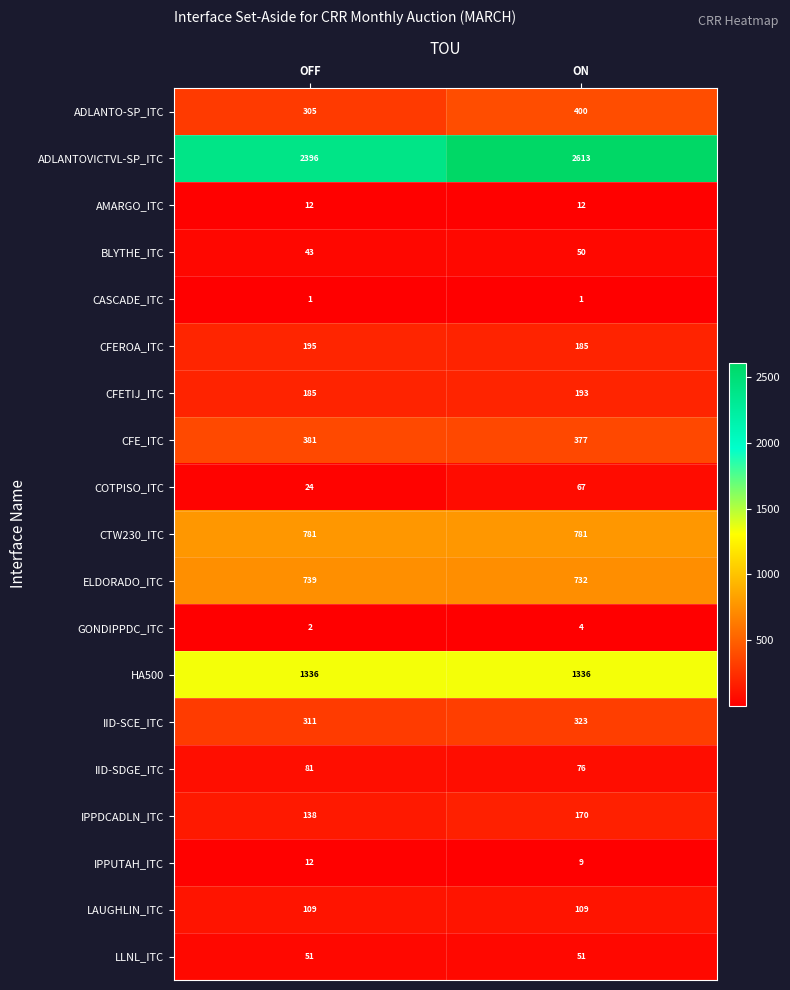

Is it true that CFETIJ_ITC equals 185 at OFF?

True